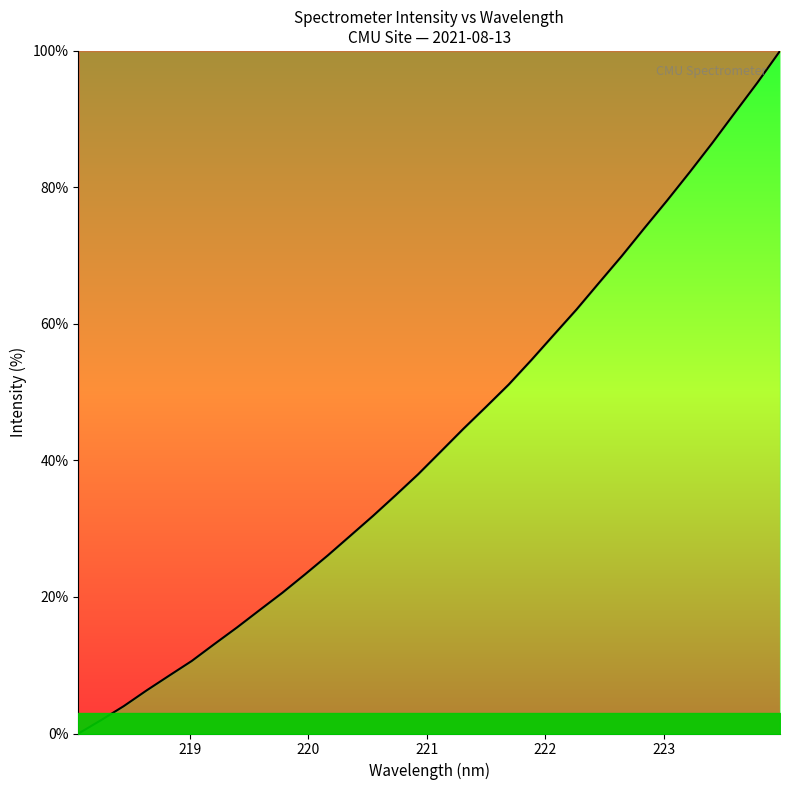

What is the difference between the maximum and minimum values?

100.0